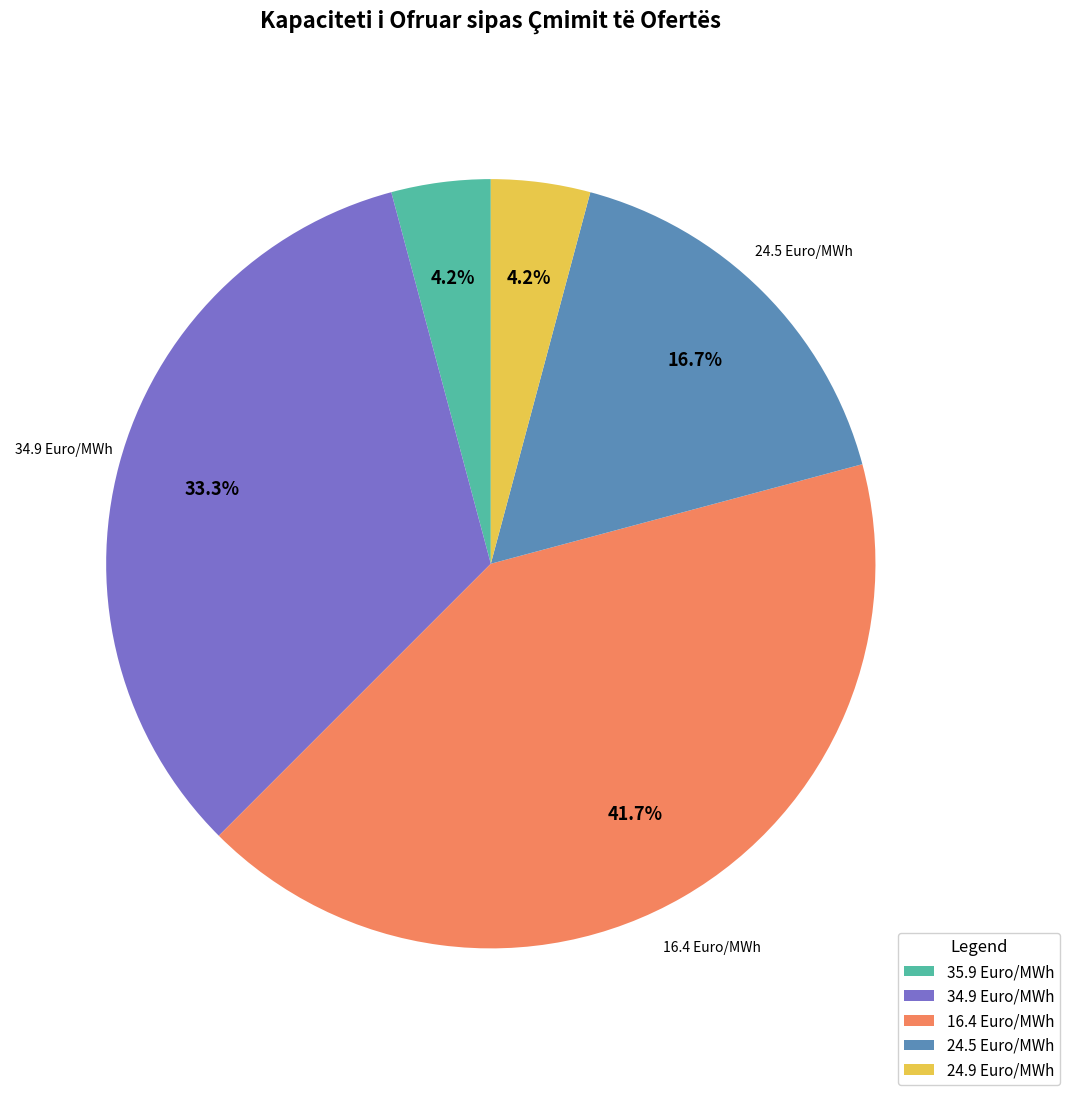

Combined, do 35.9 Euro/MWh and 16.4 Euro/MWh account for over 50%?

No